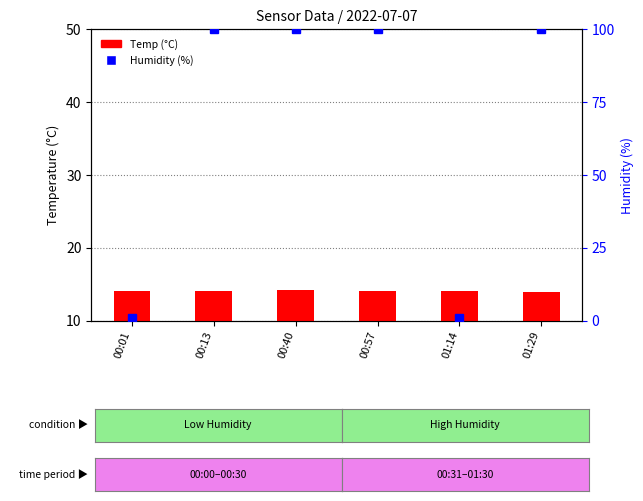

Which category has the lowest value across all series?

00:01